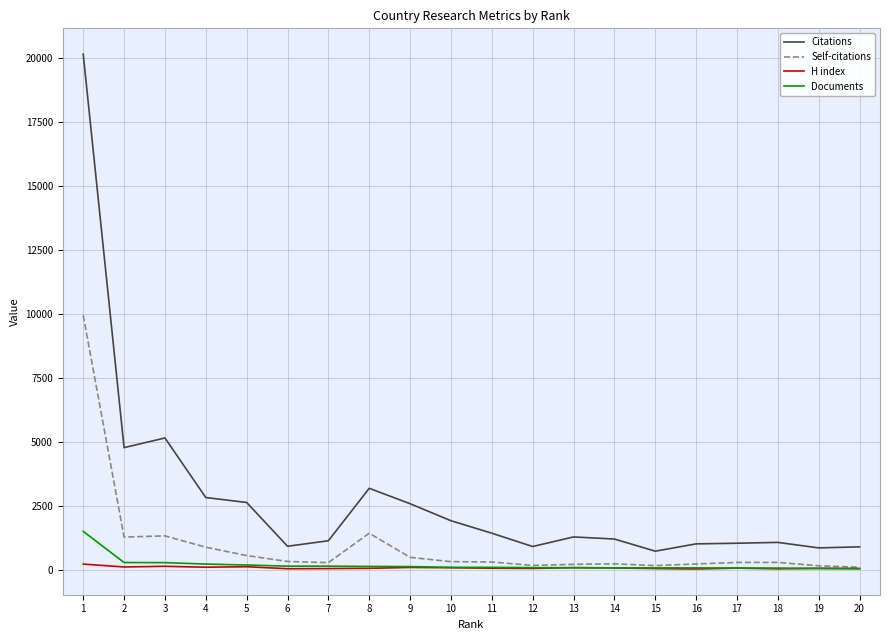

True or false: Documents and Citations cross at least once.

False